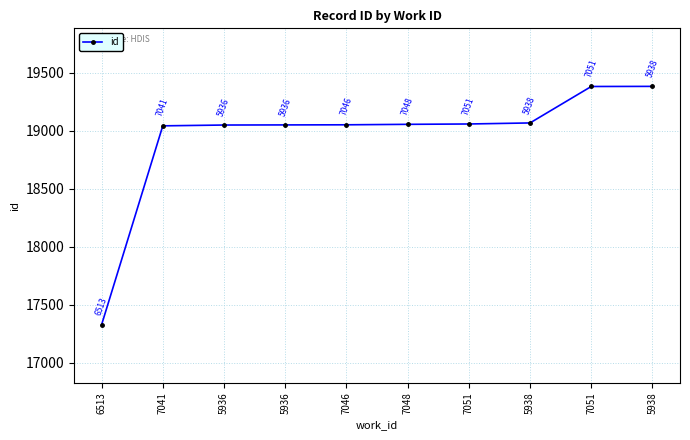

How many series are shown in this chart?

1